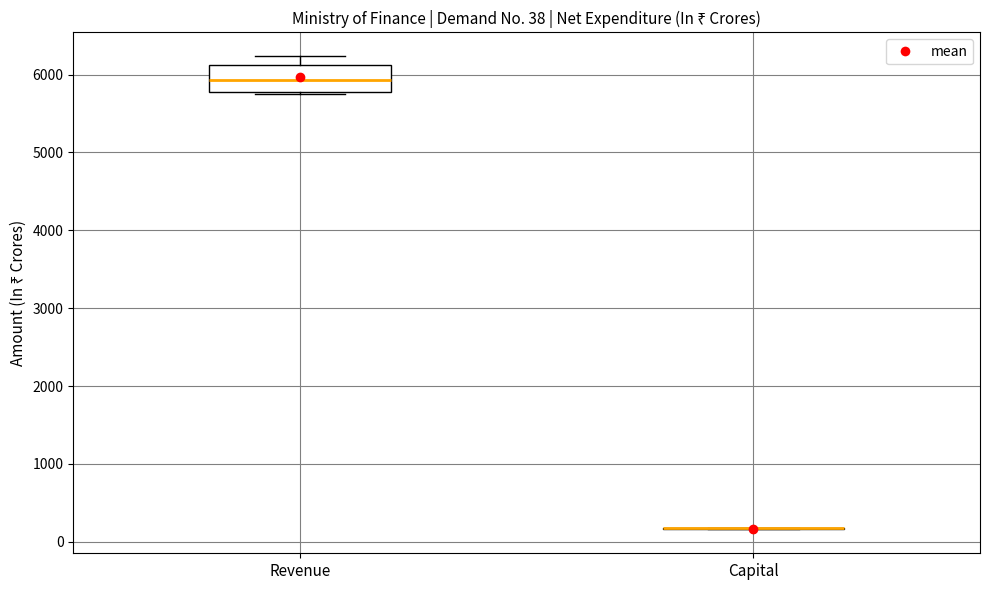

Which box is the tallest, from its lower edge to its upper edge?

Revenue